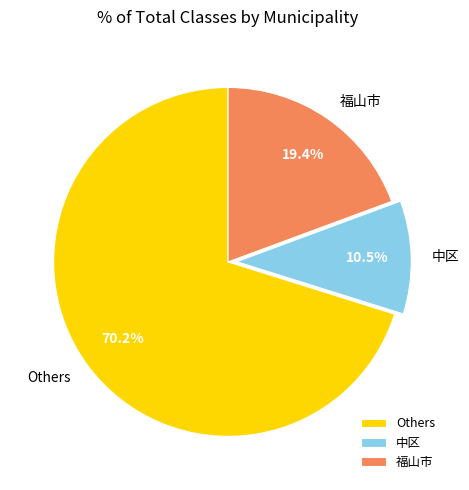

Which slice represents more than half of the pie?

Others